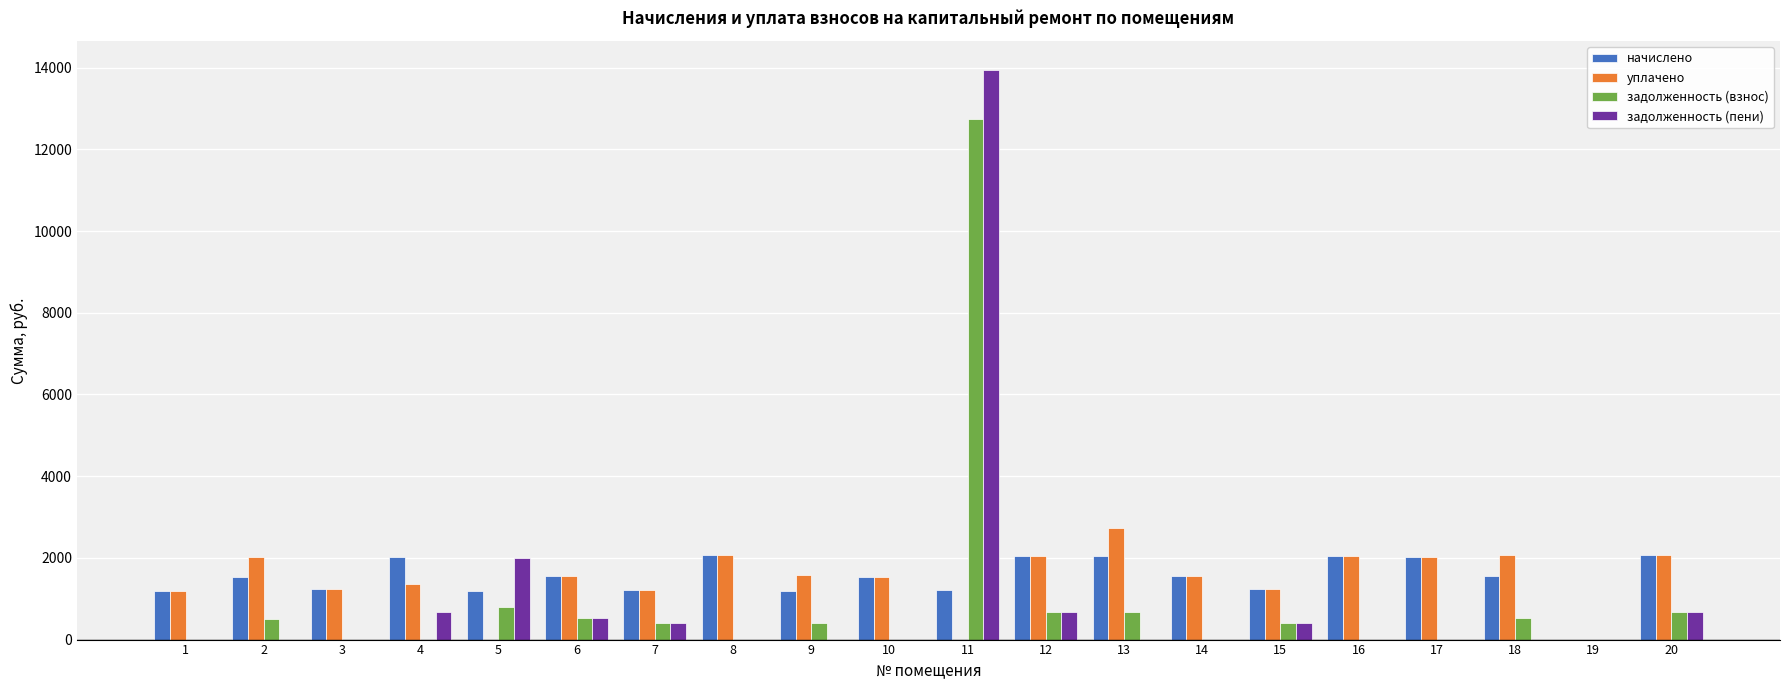

True or false: начислено has a value of 2033.9 at 10.

False